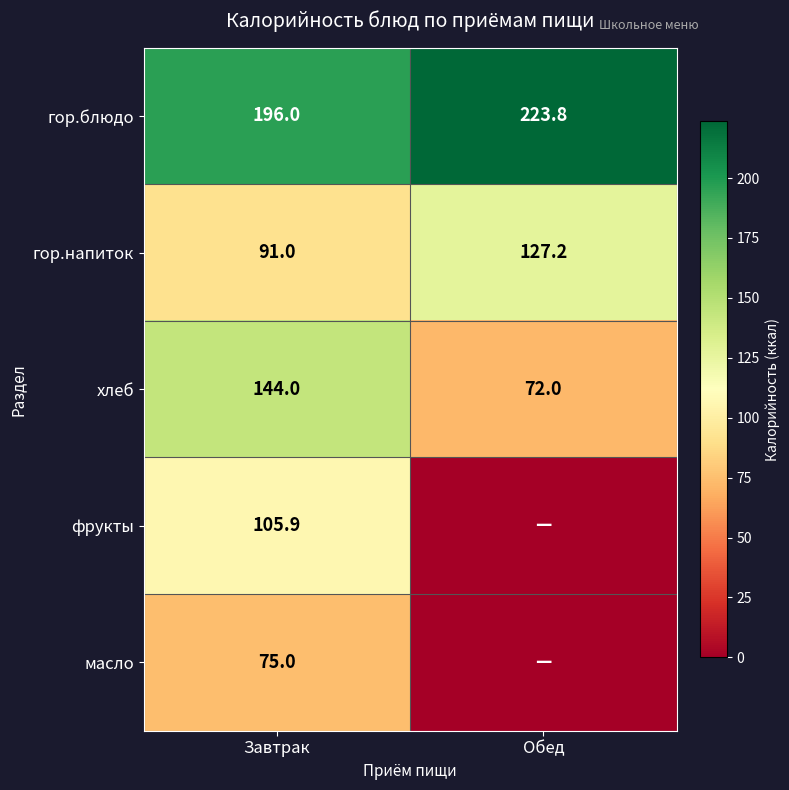

What is the average value of the гор.напиток series?

109.1